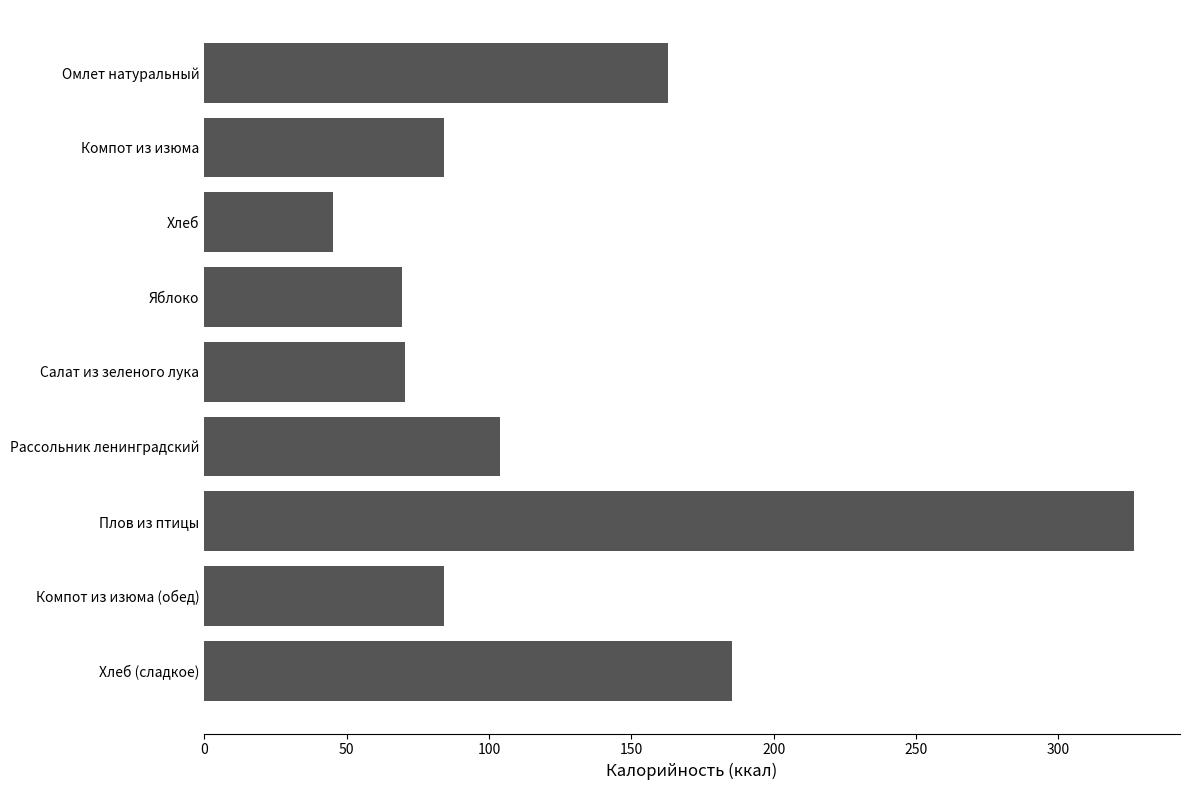

Which label corresponds to the smallest value in the chart?

Хлеб